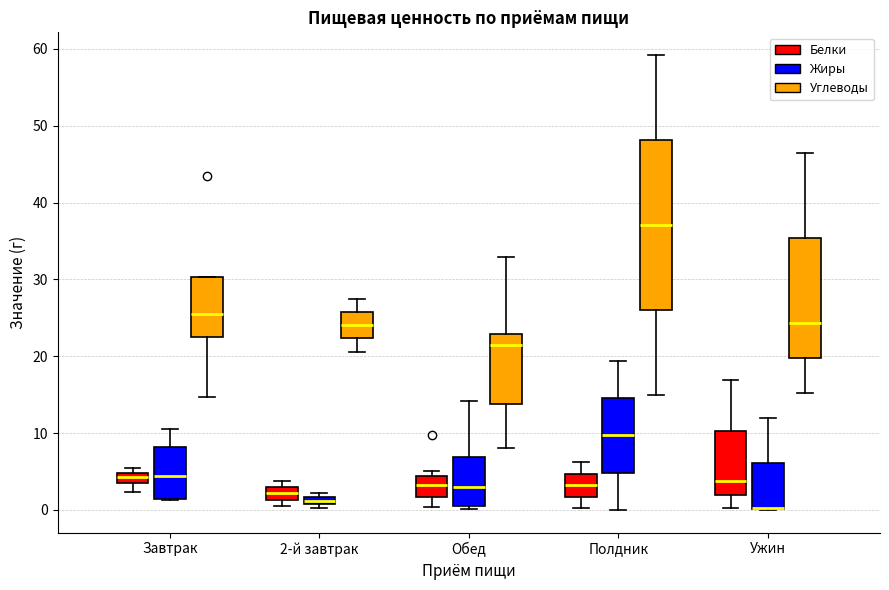

Where does the upper whisker of the box for Полдник (Углеводы) end on the y-axis? The values are not printed on the chart, so give them approximately, as read against the axis.

59